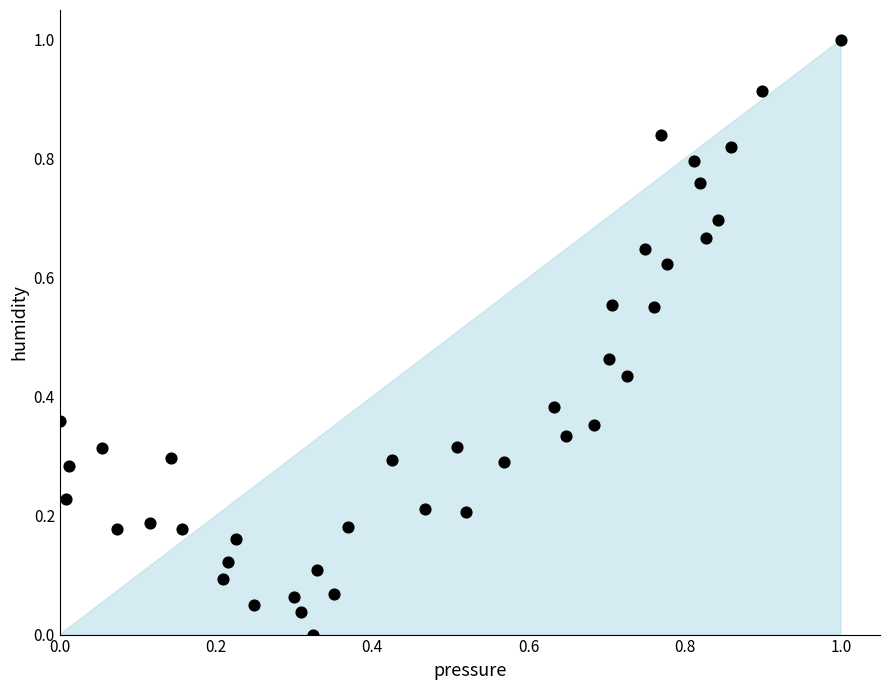

What is the range of Y values (max minus min)?

1.0